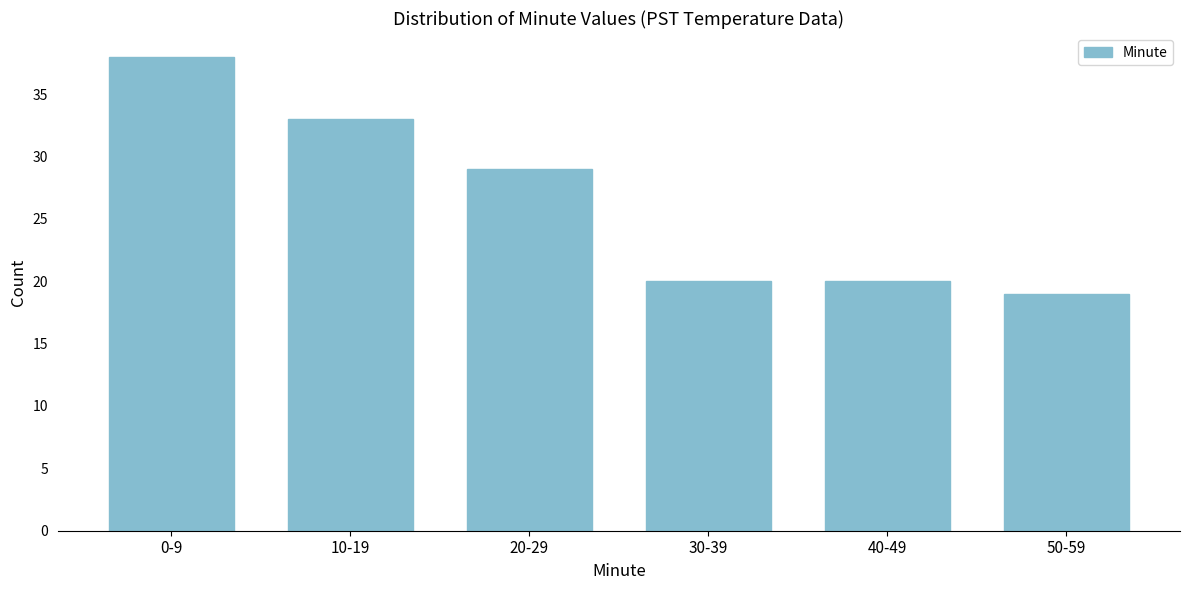

Reading left to right, list all the values displayed in this chart.

38	33	29	20	20	19